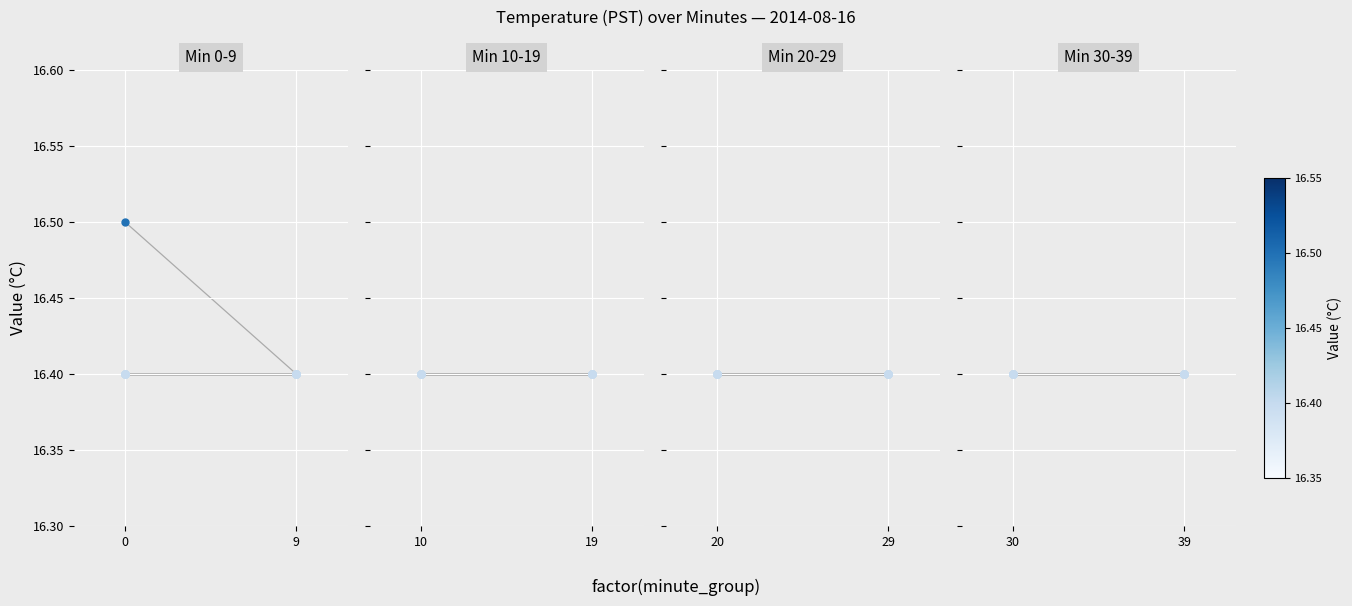

Which series has the largest total across all categories?

temp_0